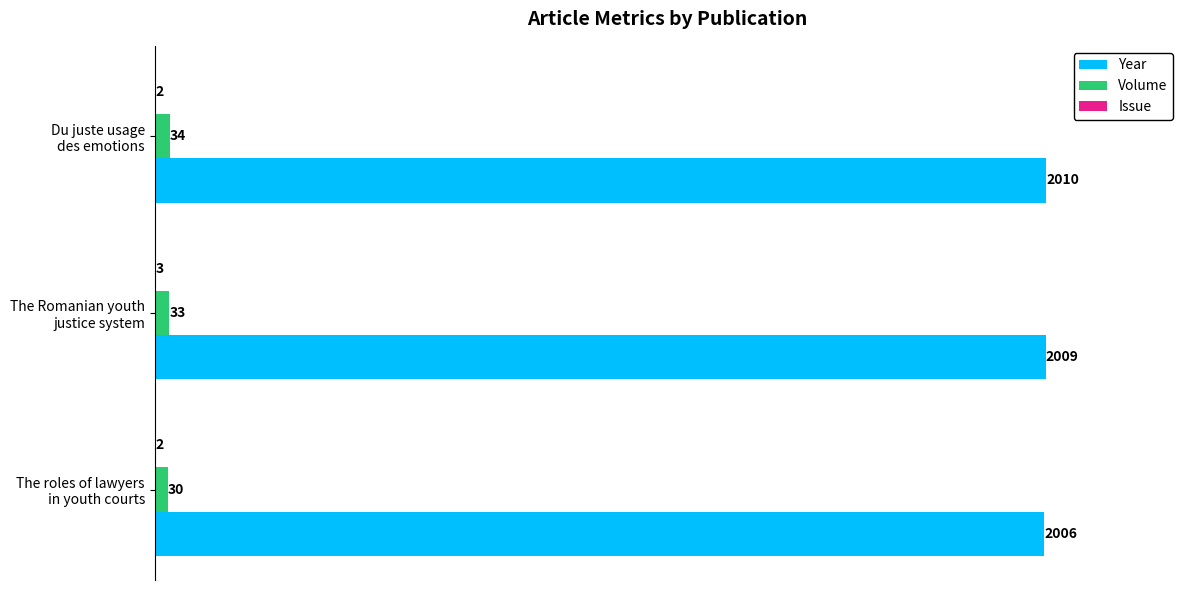

What is the greatest value displayed?

2010